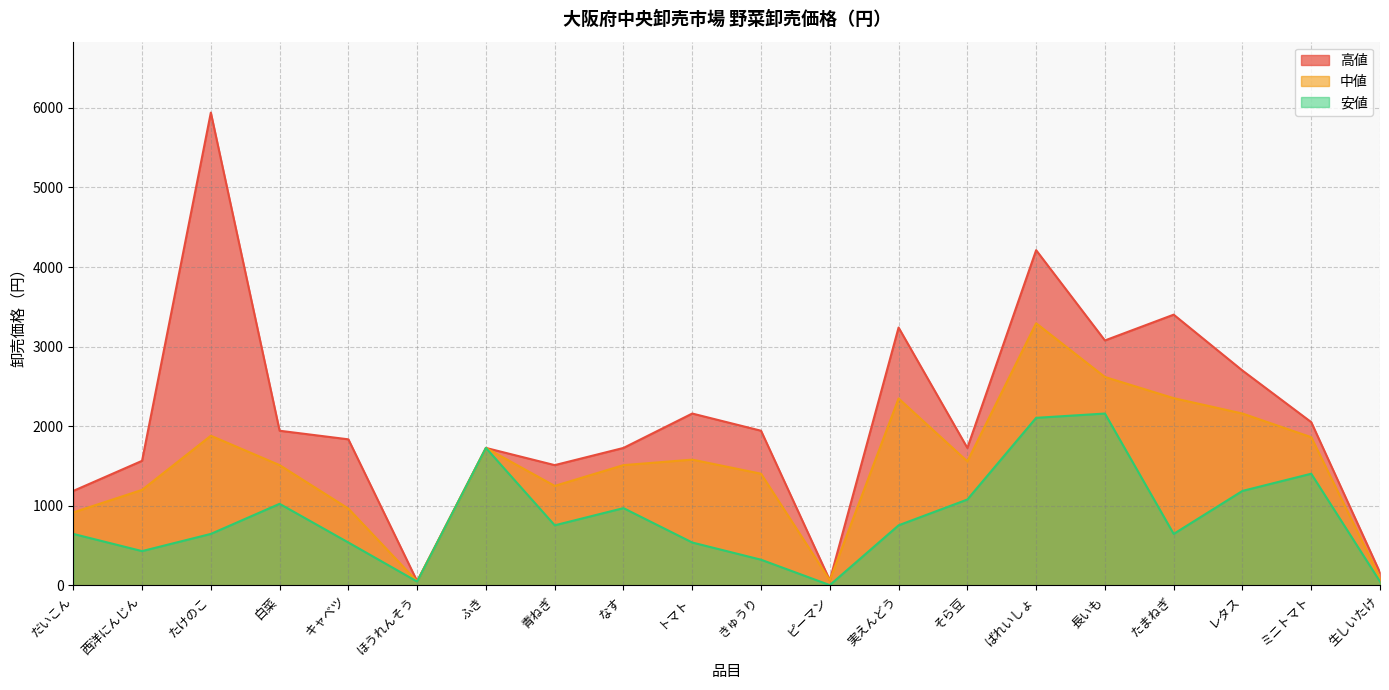

What is the total value across all series at ばれいしょ?

9612